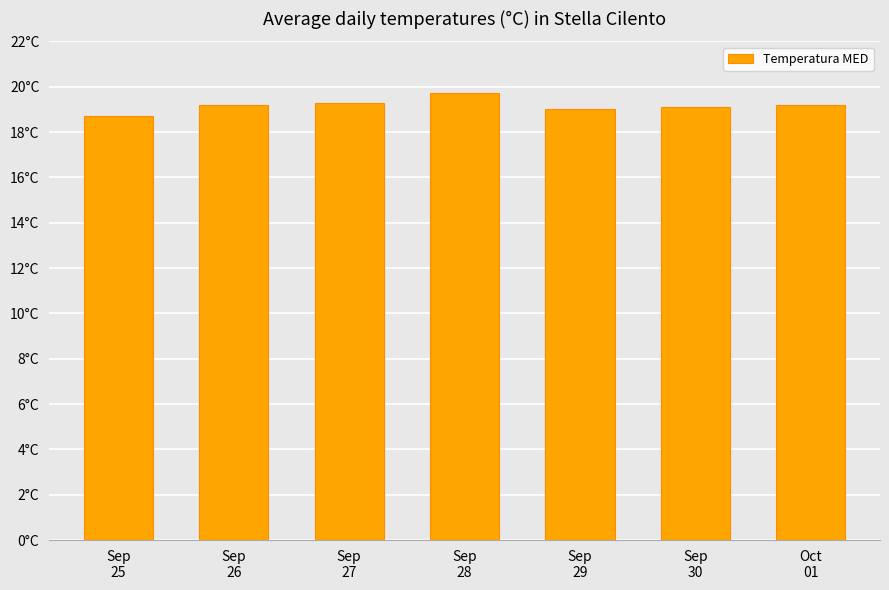

List the labels in order of value, smallest first.

Sep
25, Sep
29, Sep
30, Sep
26, Oct
01, Sep
27, Sep
28